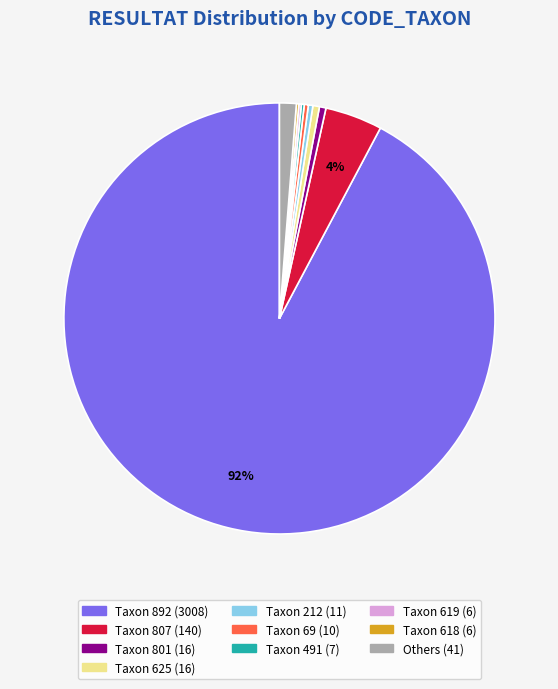

To the nearest percent, what is the average slice percentage?

10%